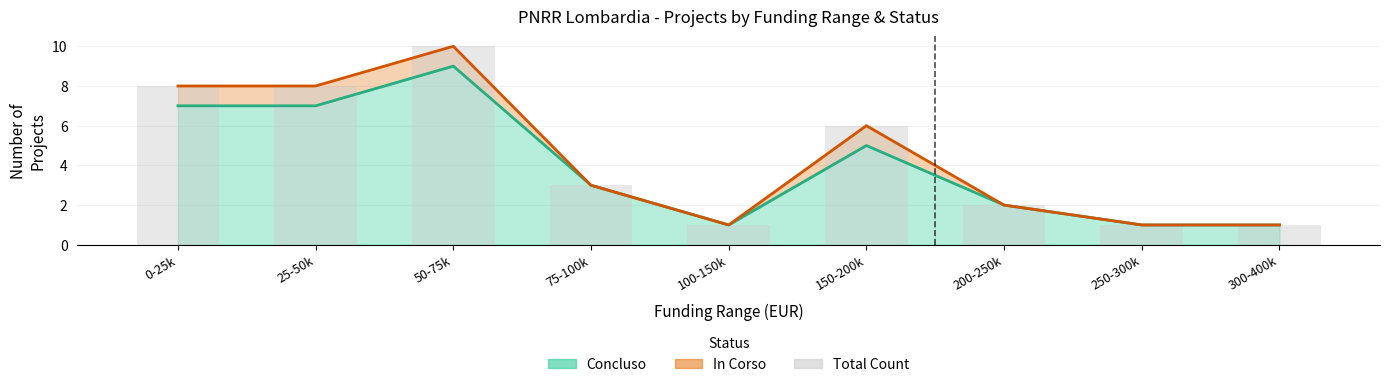

What is the difference between the second highest and second lowest values?

7